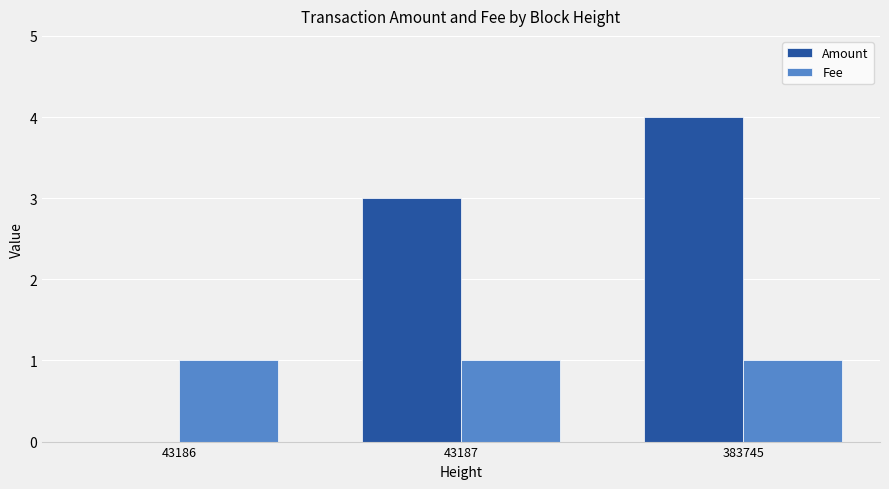

True or false: Amount has a value of 7 at 383745.

False